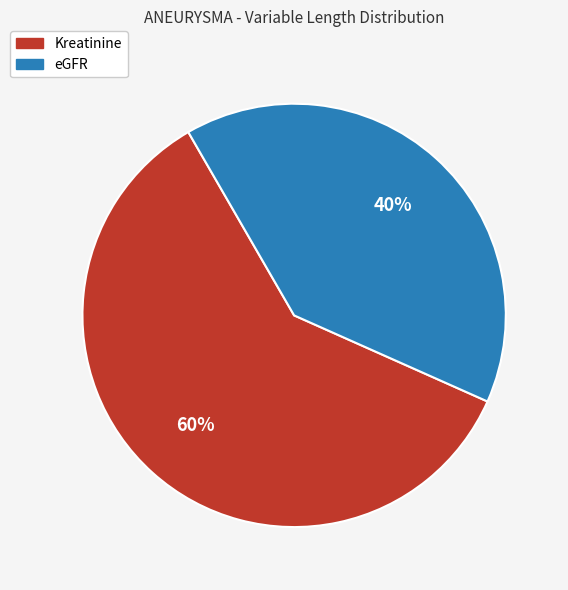

What percentage is the Kreatinine slice, to the nearest percent?

60%